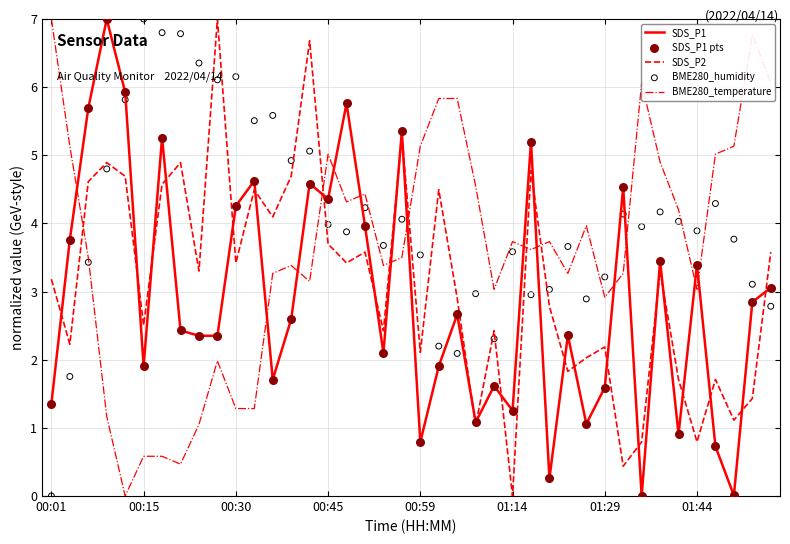

What is the maximum value for BME280_temperature?

7.0